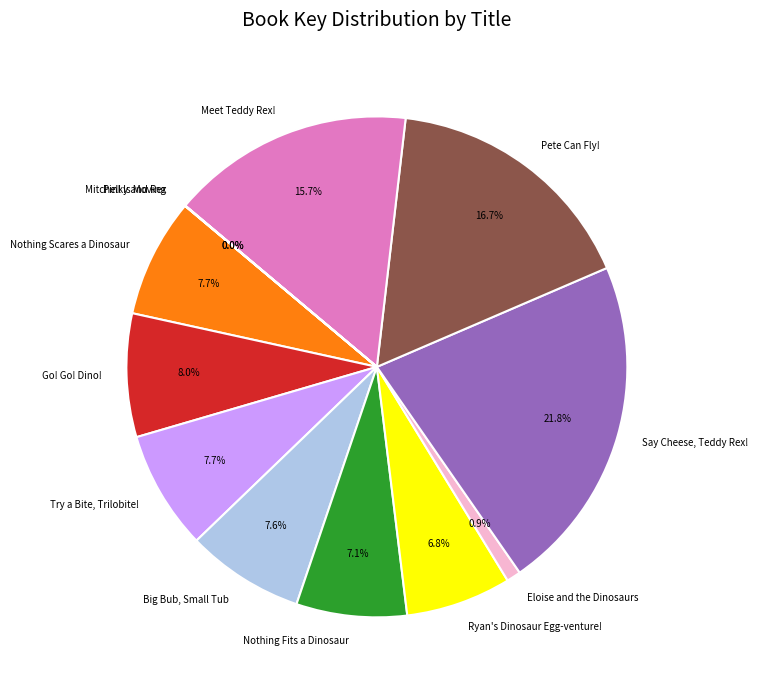

Is the sum of Say Cheese, Teddy Rex! and Try a Bite, Trilobite! greater than half?

No